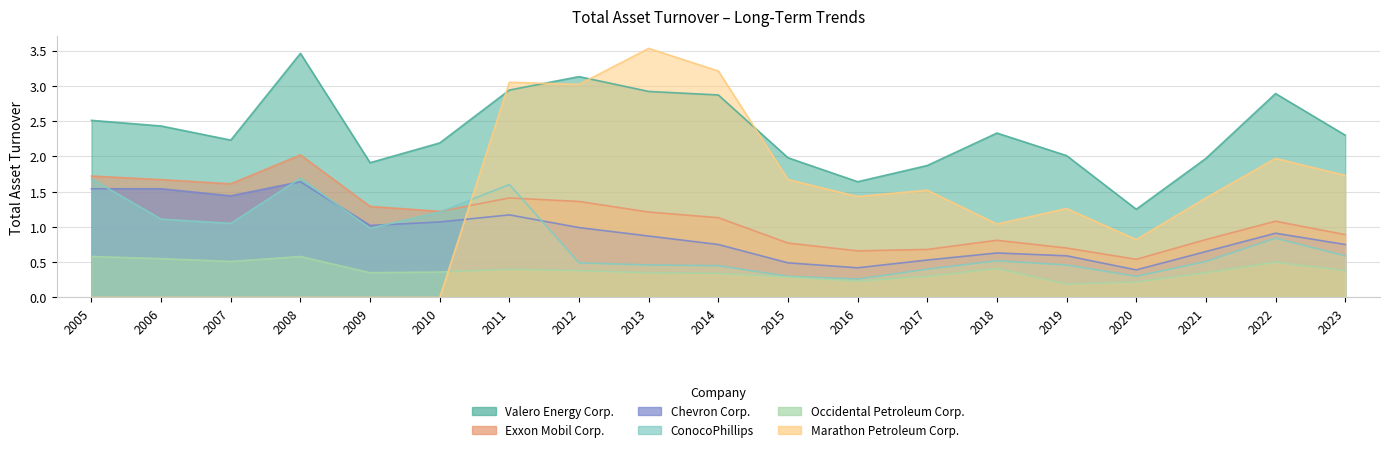

What is the value of the ConocoPhillips point at the 14th from the left?

0.5